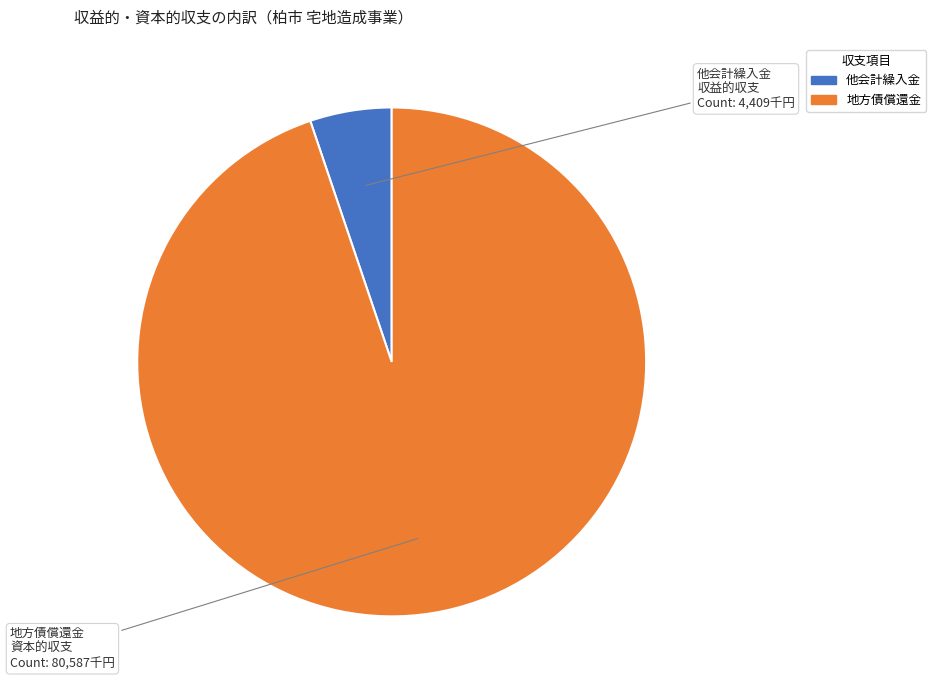

Is there any slice that represents more than half of the pie?

Yes